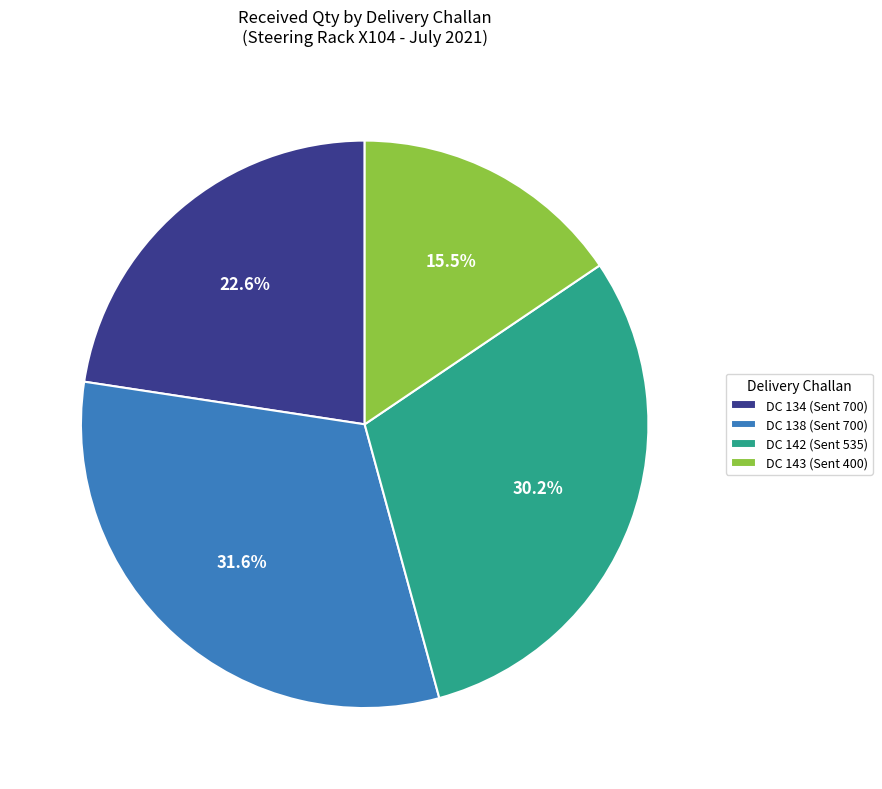

Is it true that DC 142 (Sent 535) is 30% of the pie?

True